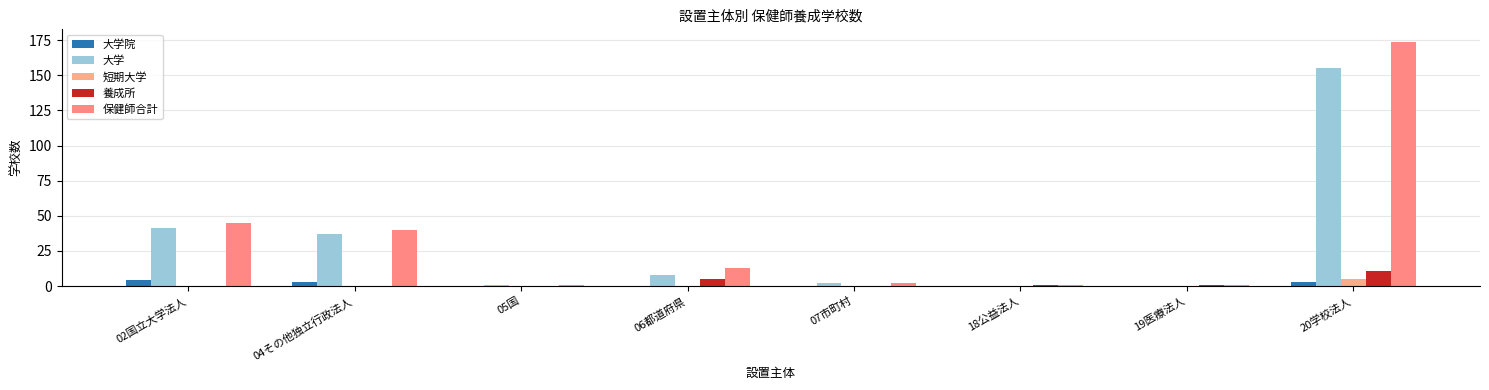

What is the total value across all series at 05国?

2